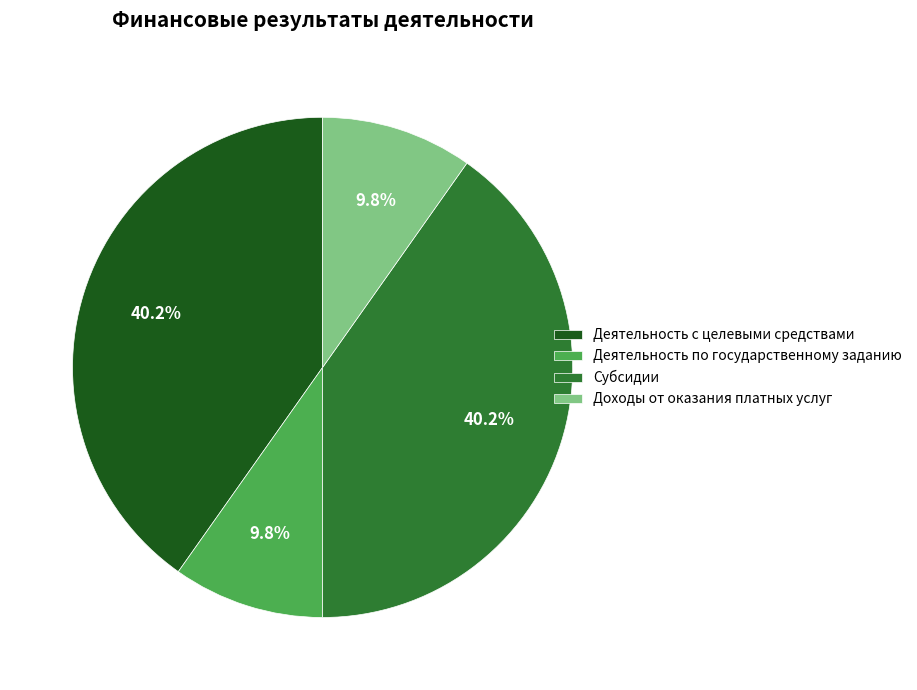

How many segments does this pie chart have?

4